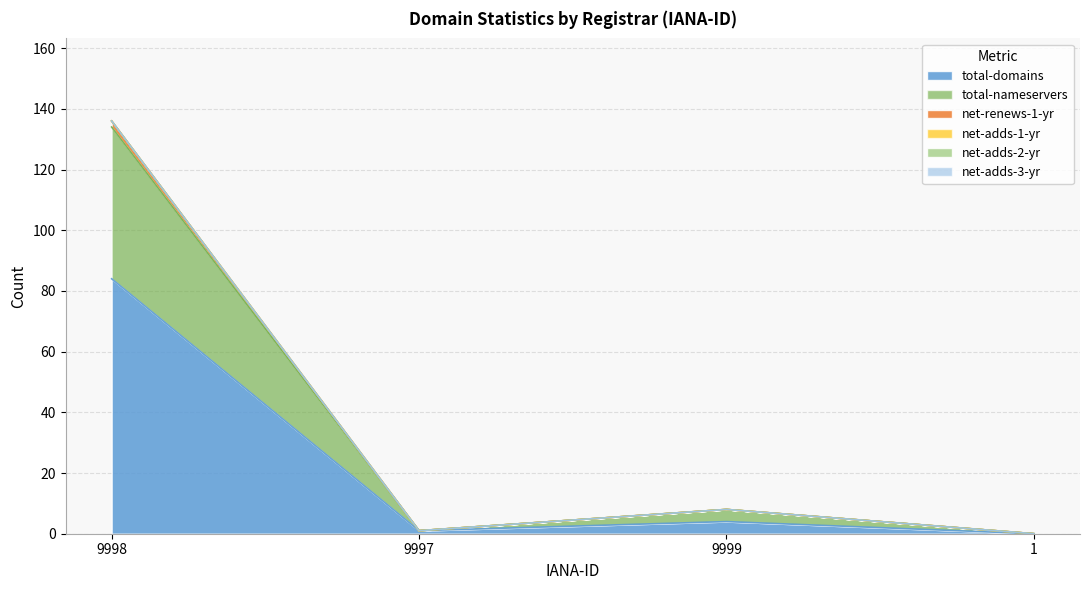

What is the label of the 4th point from the left?

1